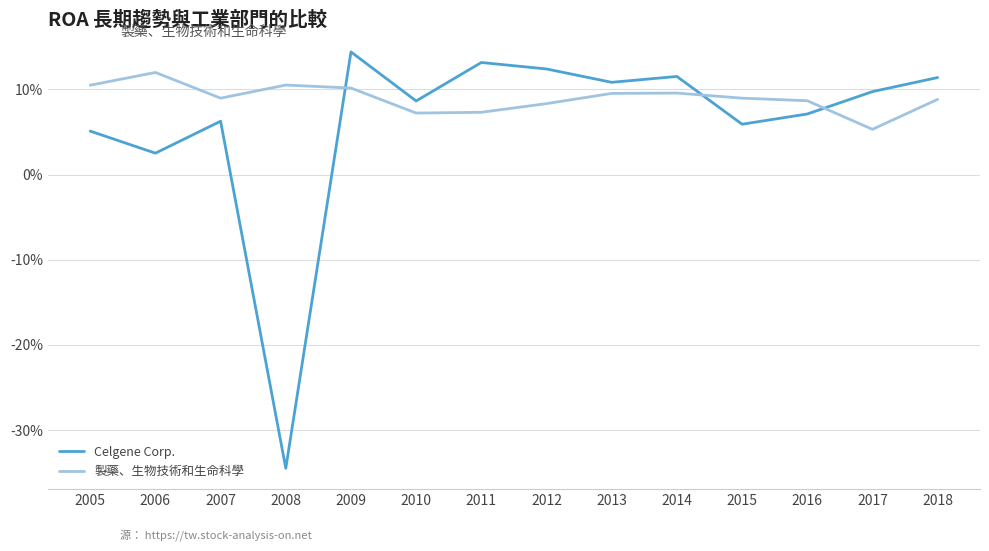

Does the chart have visible grid lines?

Yes